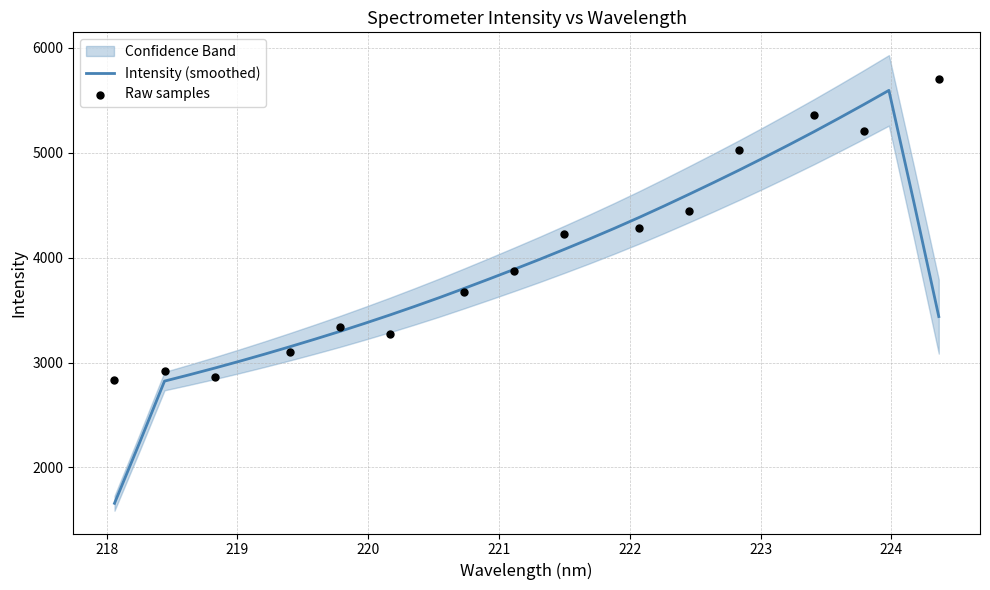

Is the value of y at 1 greater than the value of x at 13?

Yes